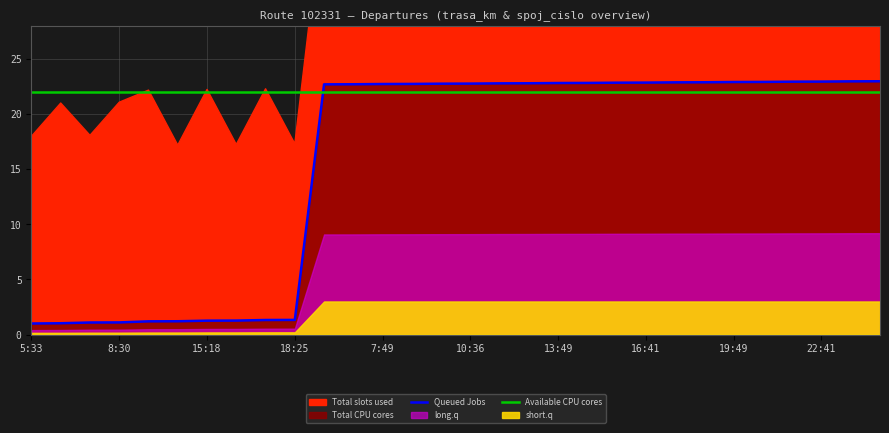

True or false: Available CPU cores and Queued Jobs intersect in this chart.

True